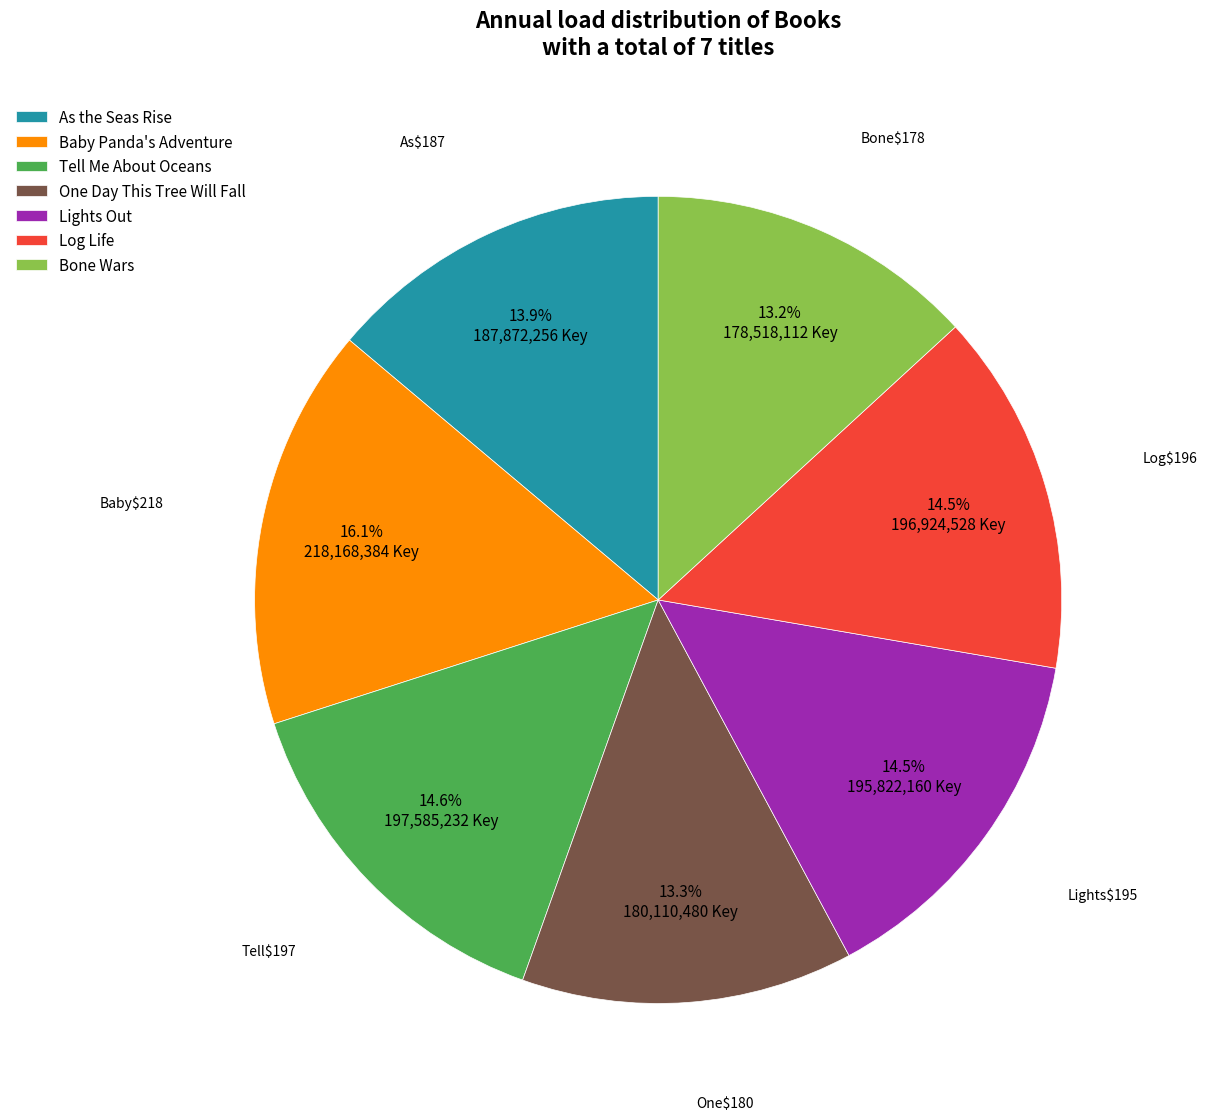

Which slice is the largest?

Baby Panda's Adventure